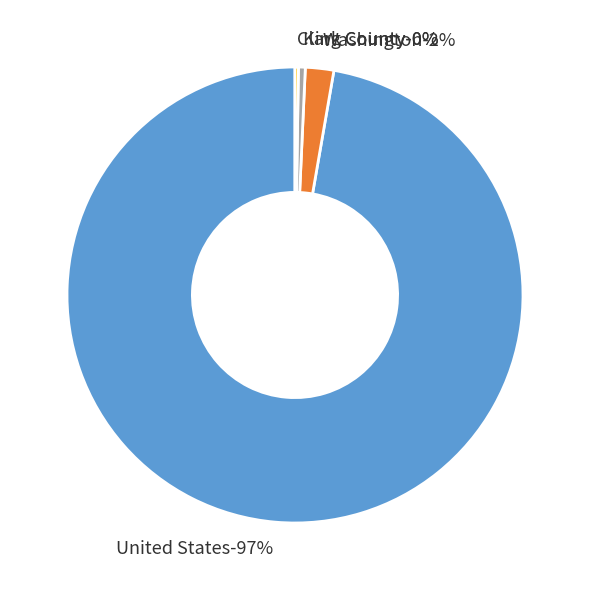

Does any single category account for the majority?

Yes